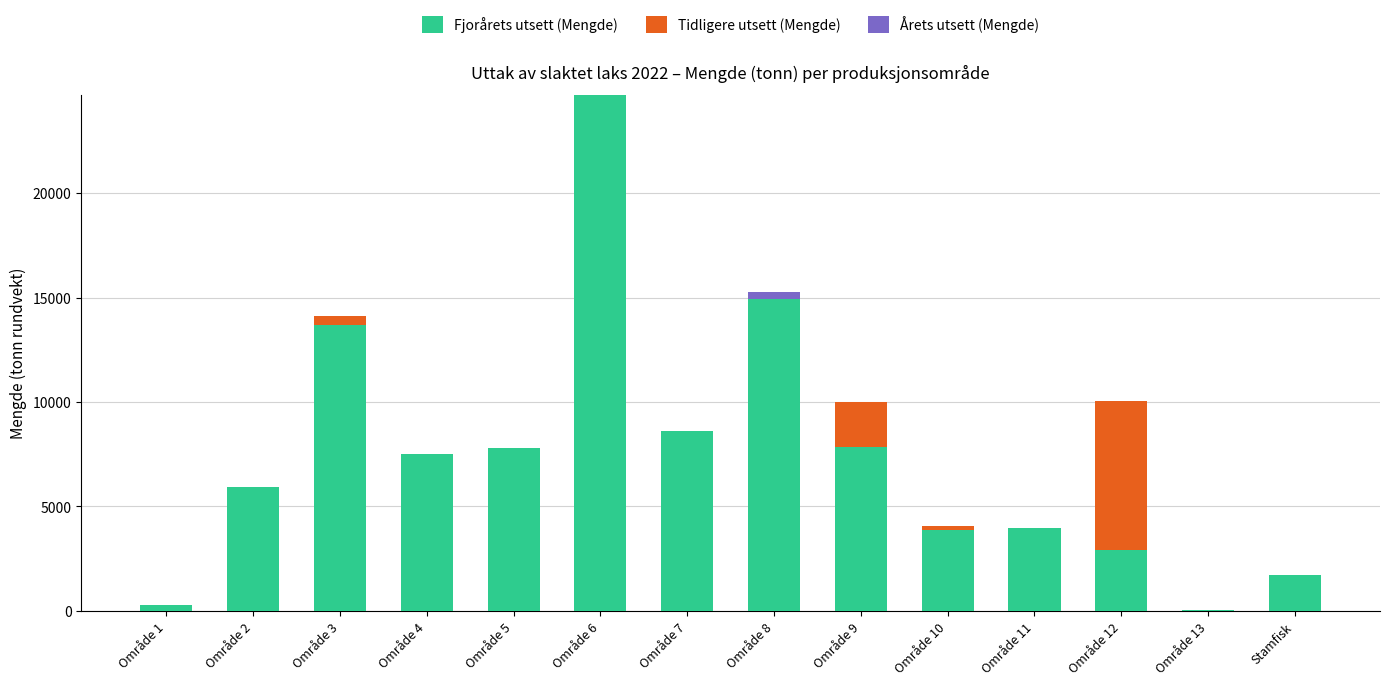

What is the maximum value for Fjorårets utsett (Mengde)?

24695.4